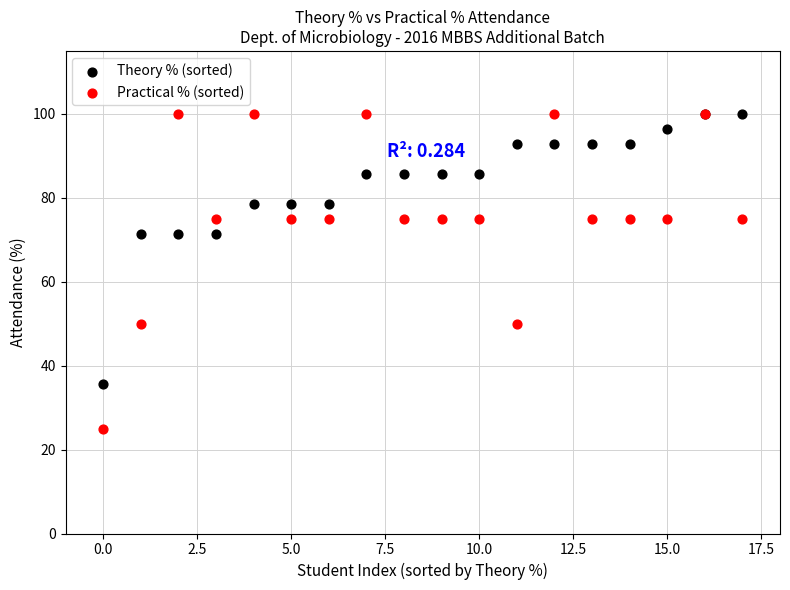

Which series has the largest Y range (max minus min)?

Practical % (sorted)